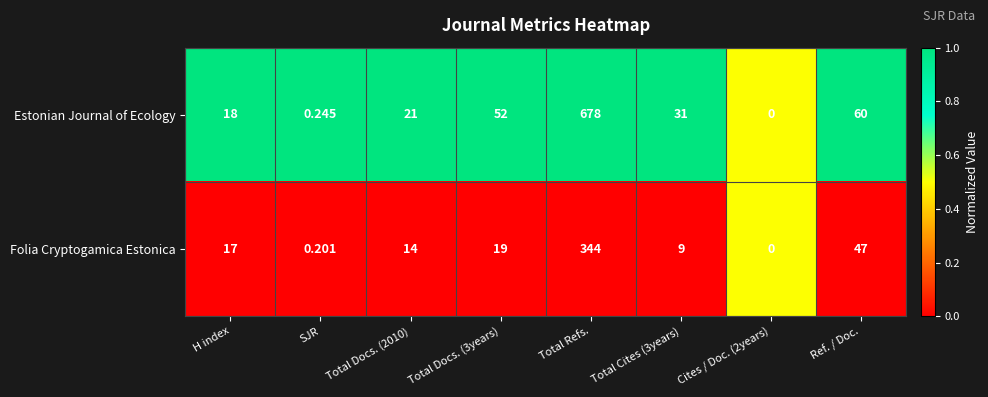

Rank the series by their average value, from highest to lowest.

Estonian Journal of Ecology, Folia Cryptogamica Estonica